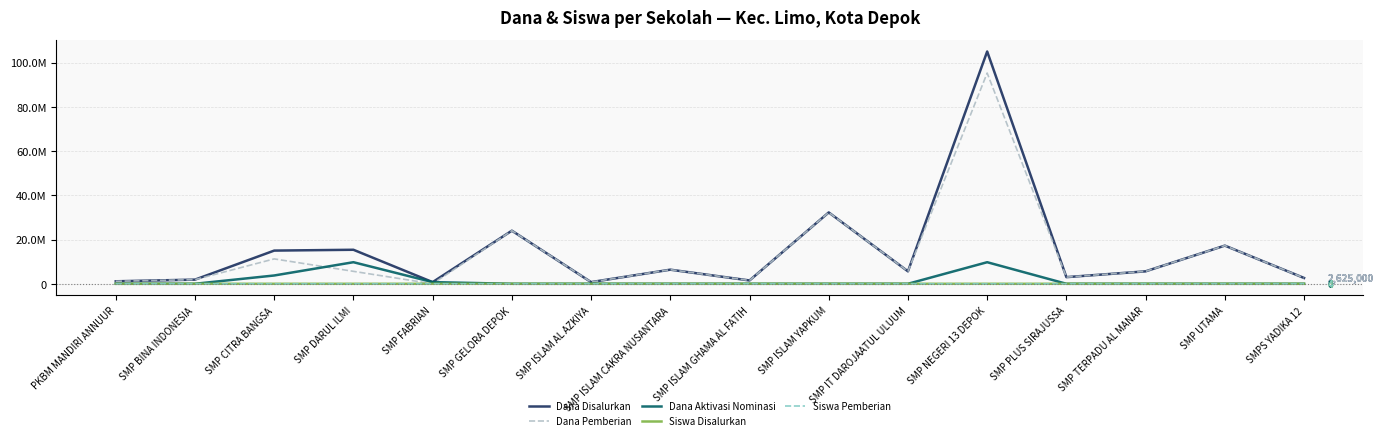

Which series changed the most between SMP ISLAM YAPKUM and SMP TERPADU AL MANAR?

Dana Disalurkan